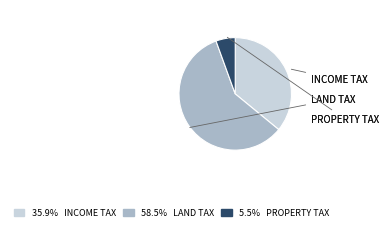

How many slices are in this pie chart?

3